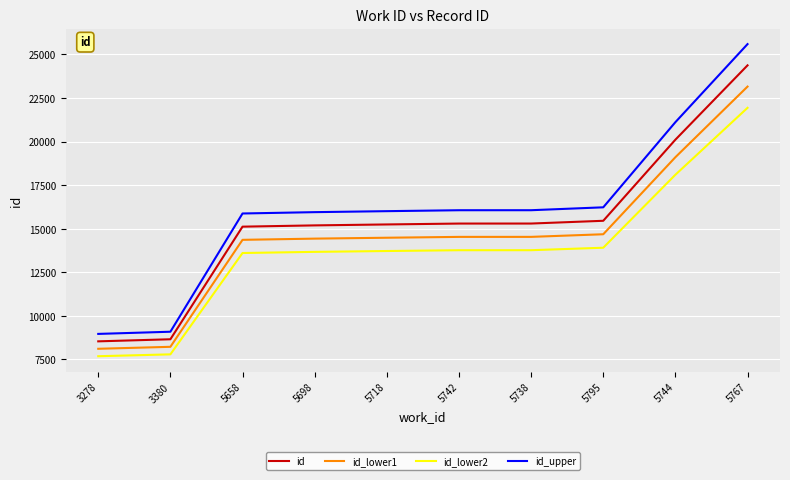

True or false: id_lower2 has a value of 13608.0 at 5658.

True